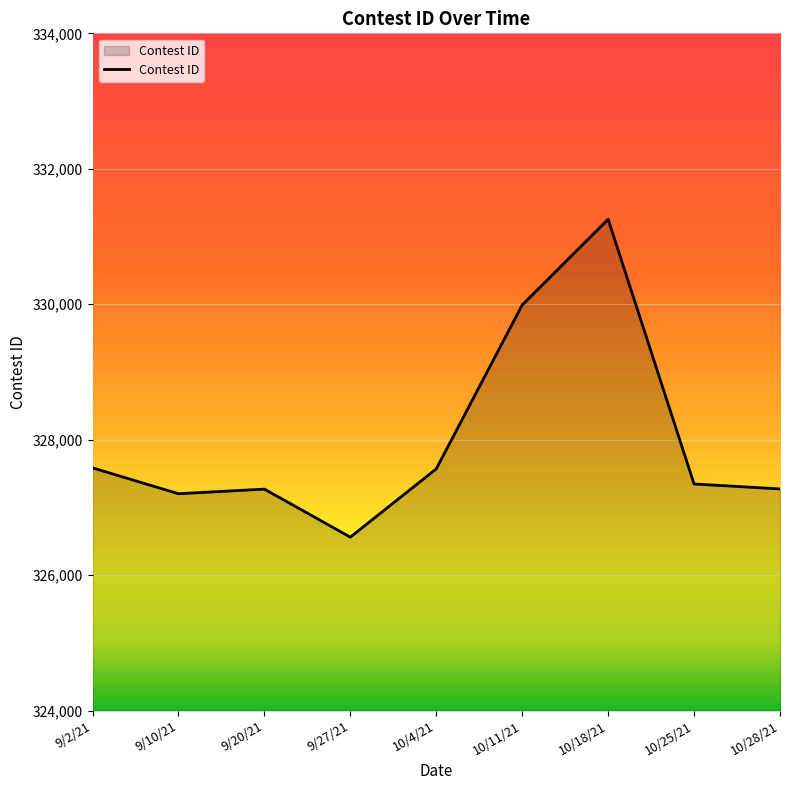

How many lines are shown in the chart?

1